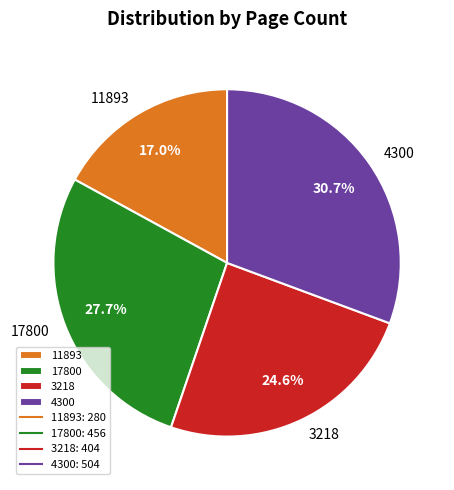

What portion of the pie excludes 11893?

83.0%